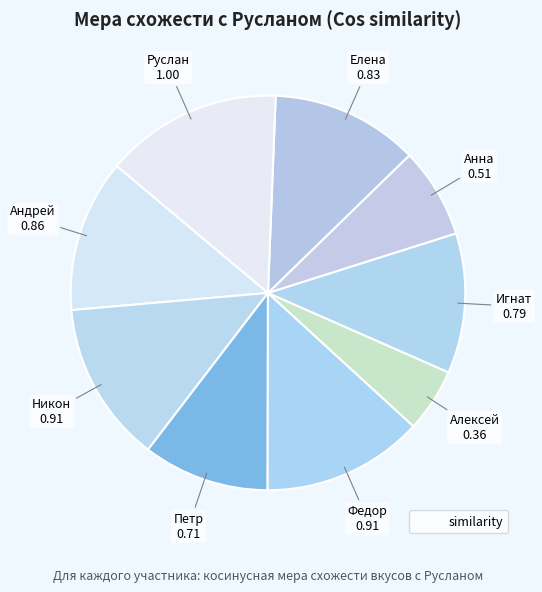

How many slices are in this pie chart?

9